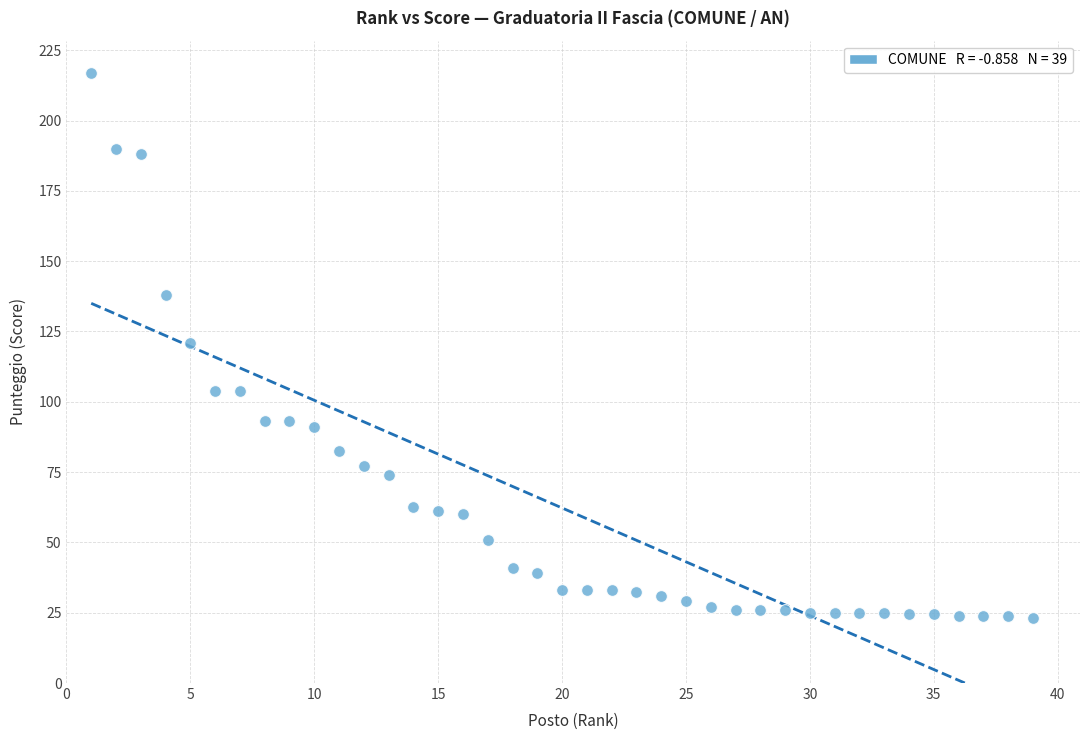

What is the range of Y values (max minus min)?

194.0